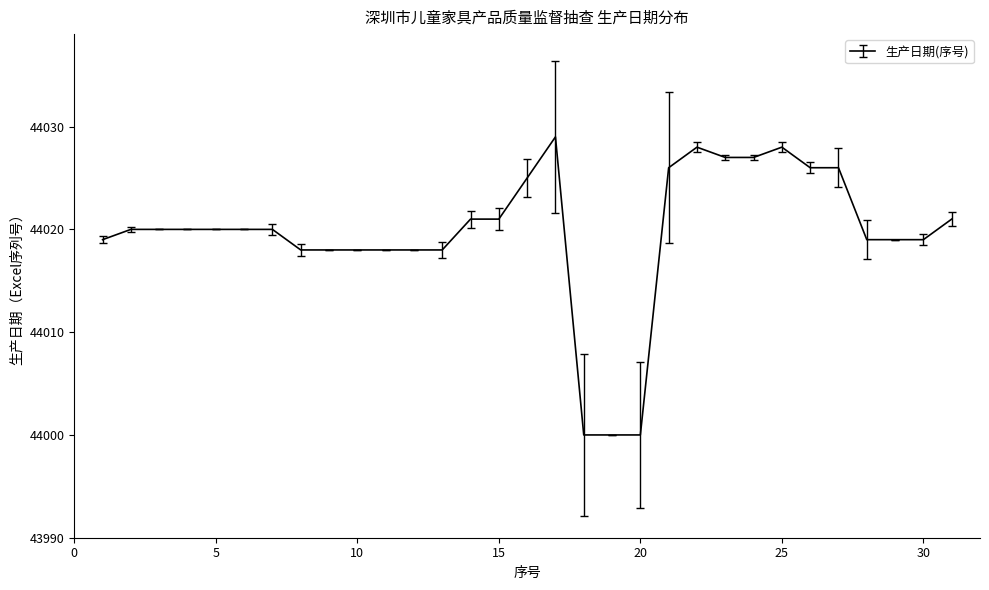

How many lines are shown in the chart?

1